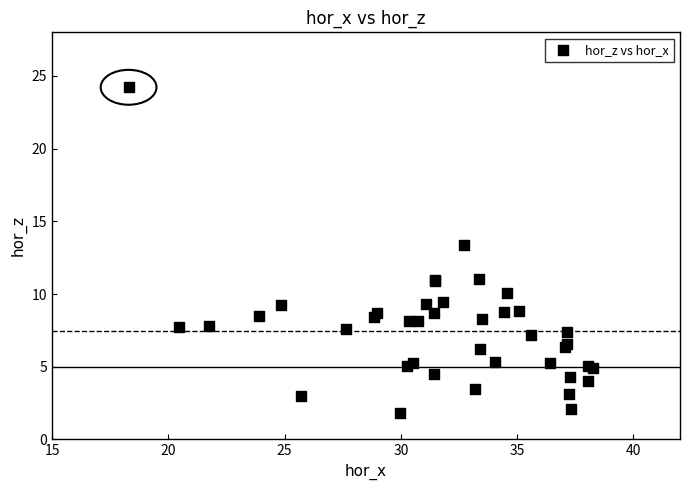

What Y value in the scatter plot is closest to 13?

13.4